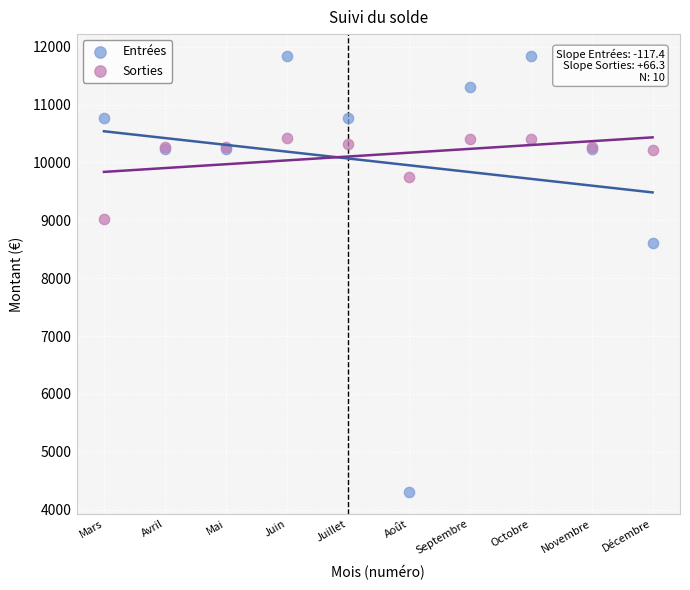

What are all the series names shown in the legend?

Entrées, Sorties